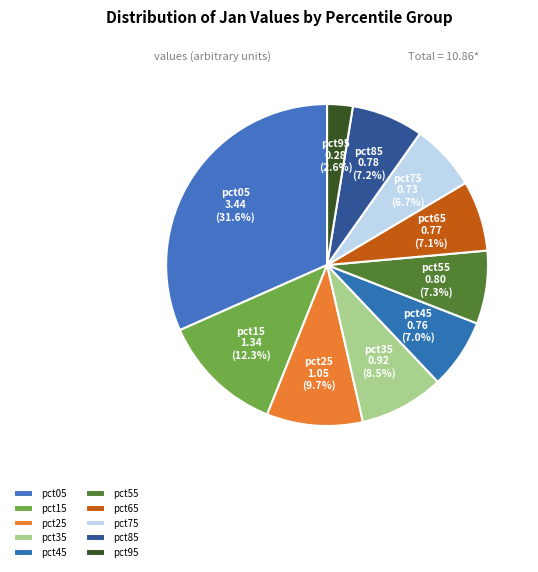

Which category has the biggest portion of the pie?

pct05